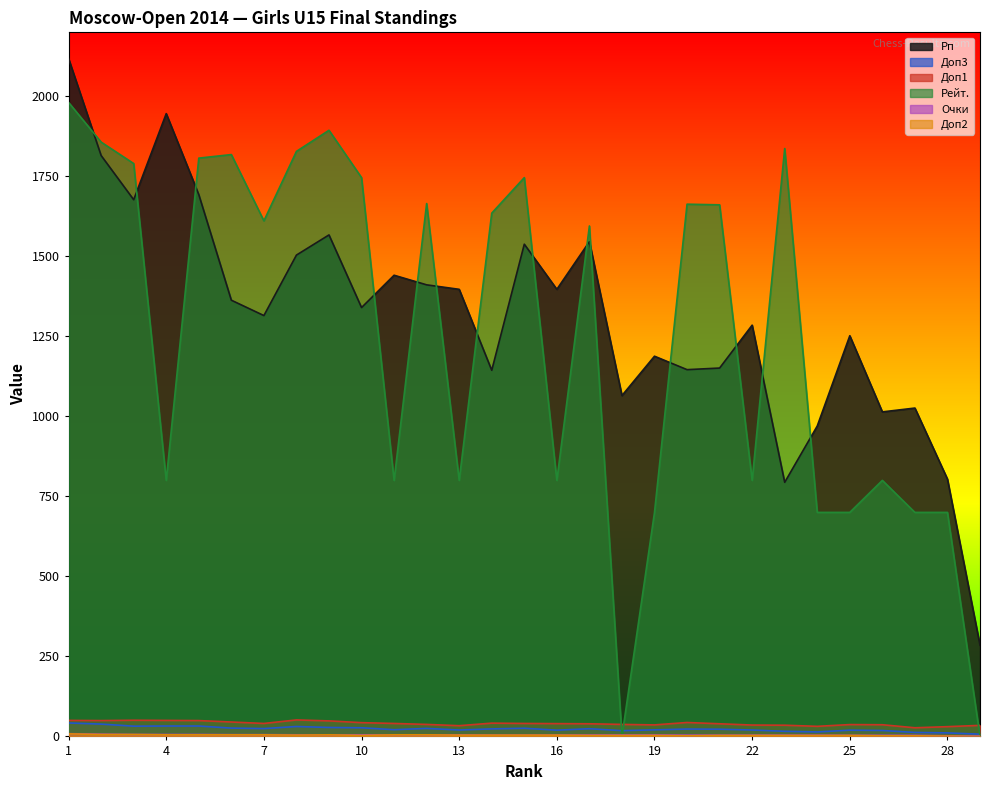

Does the chart have visible grid lines?

No